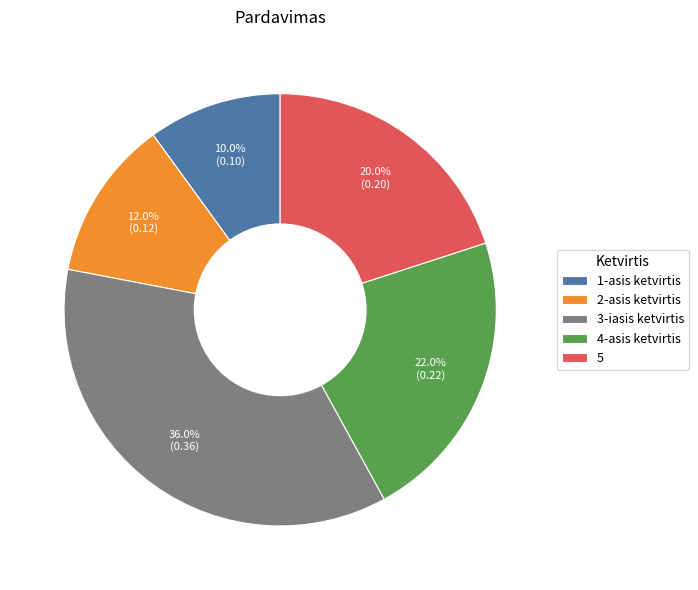

True or false: 1-asis ketvirtis accounts for 10% of the total.

True